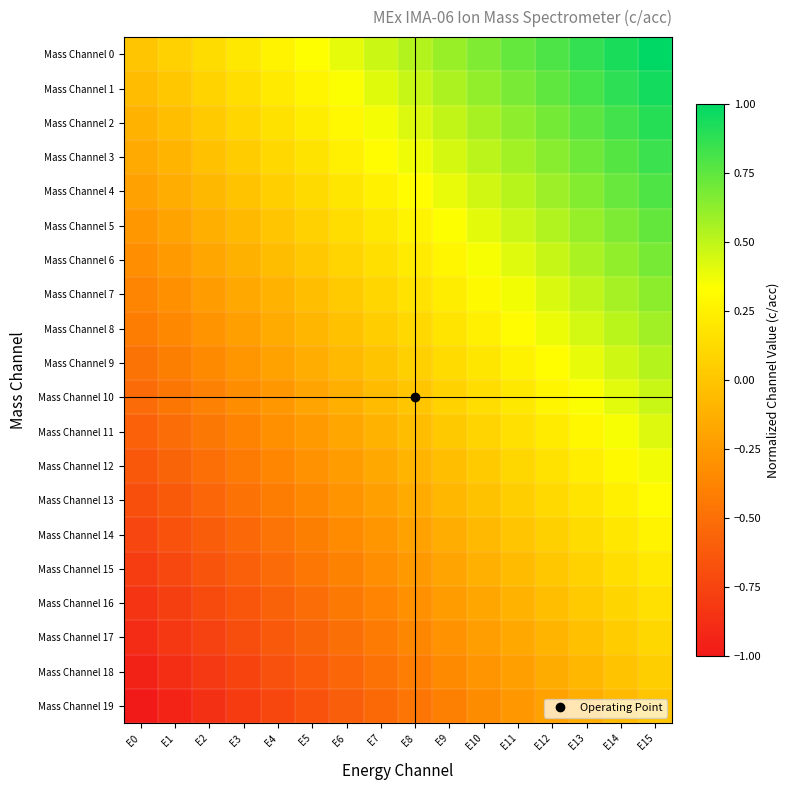

What is the total value across all series at E14?

8.7